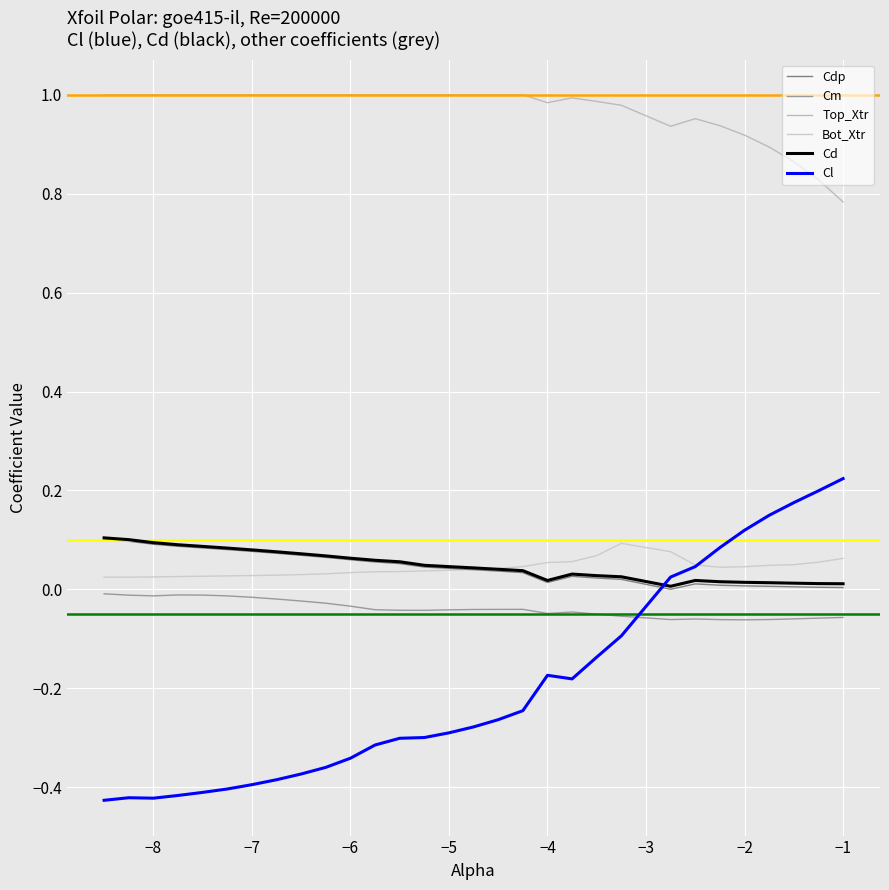

What is the average value of the Cl series?

-0.2